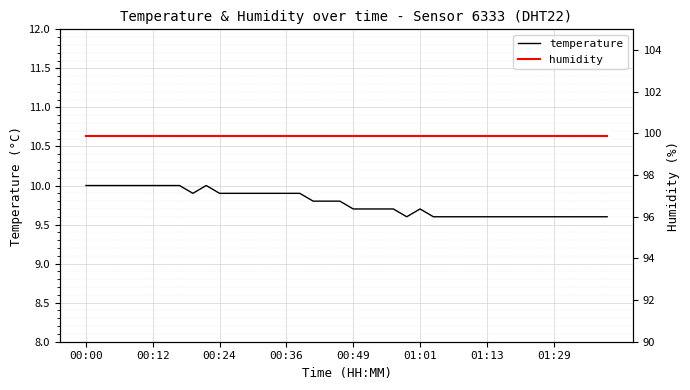

True or false: humidity and temperature intersect in this chart.

False